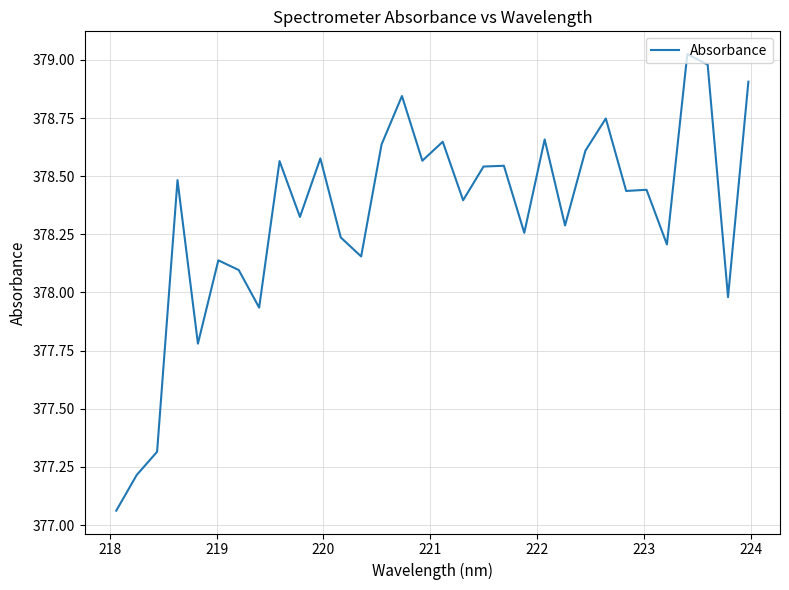

Does the chart have visible grid lines?

Yes